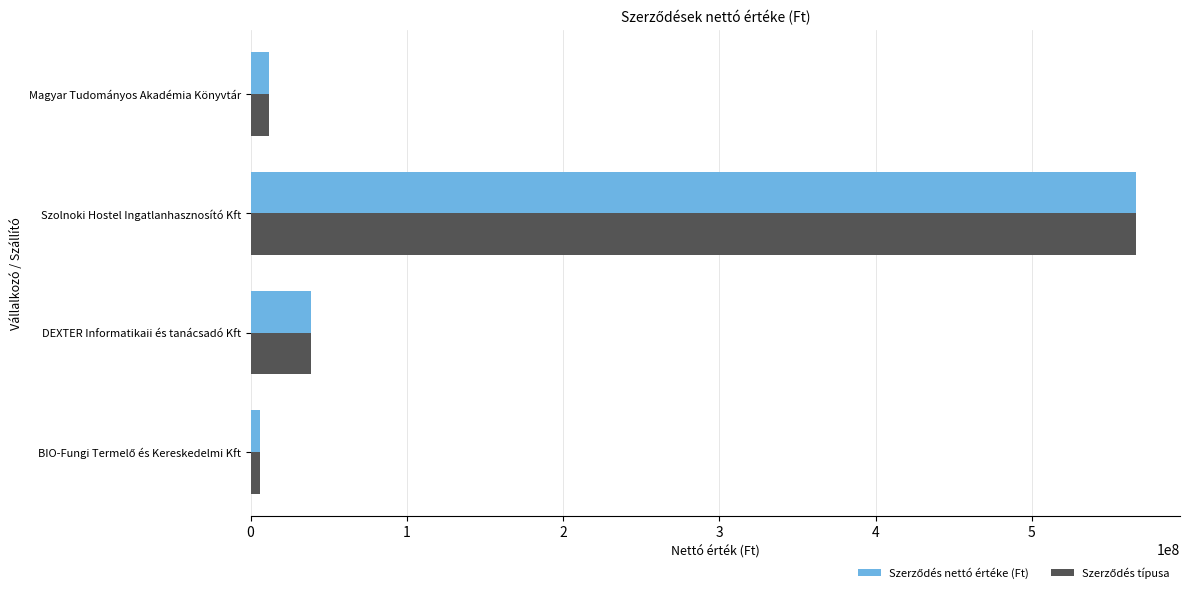

Which label corresponds to the largest value in the chart?

Szolnoki Hostel Ingatlanhasznosító Kft